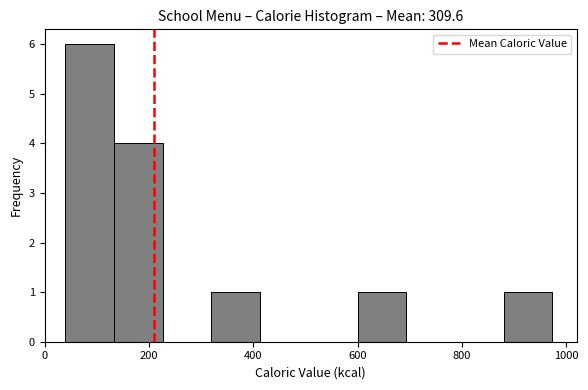

Reading left to right, transcribe this chart: for each bar, give the range it covers on the x-axis and its height. Neither the bar edges nor the heights are printed on the chart, so give them approximately, as read against the axes.

40 to 140: 6
140 to 220: 4
220 to 320: 0
320 to 420: 1
420 to 500: 0
500 to 600: 0
600 to 700: 1
700 to 780: 0
780 to 880: 0
880 to 980: 1